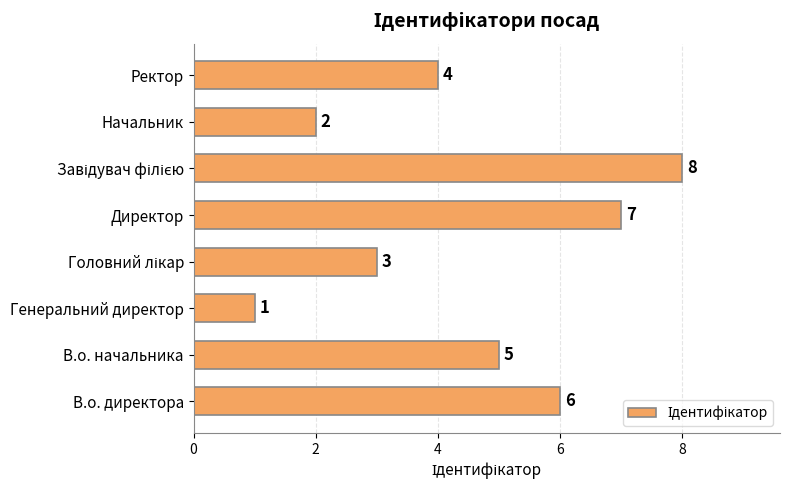

At which label is the value closest to 4?

Ректор